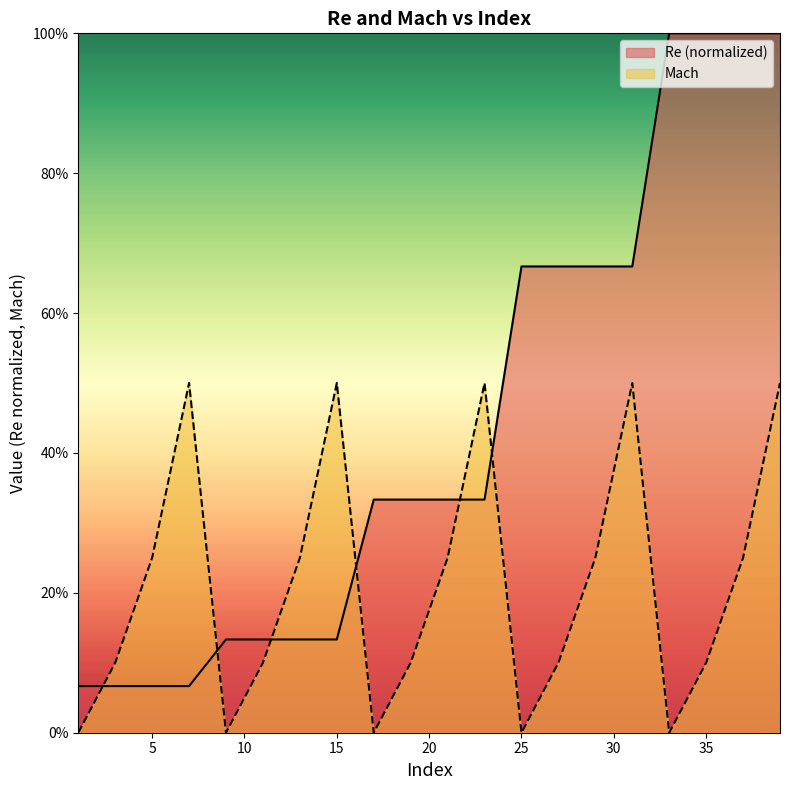

Count the Mach values in the range 0 to 1.

20